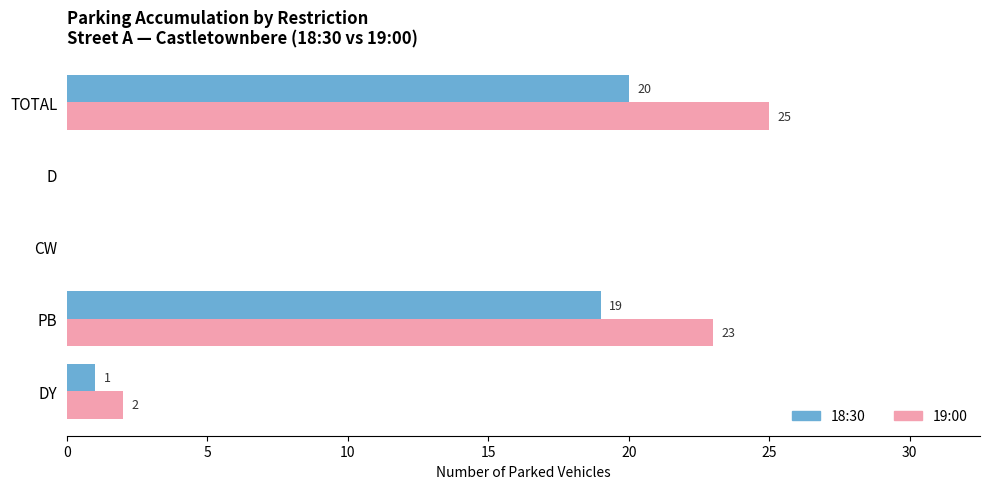

Count the number of data series in this chart.

2